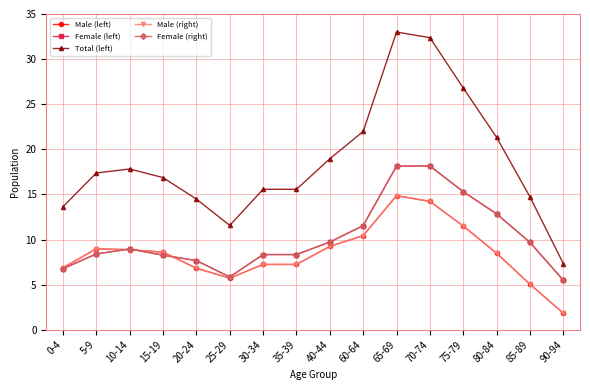

Does the chart have visible grid lines?

Yes